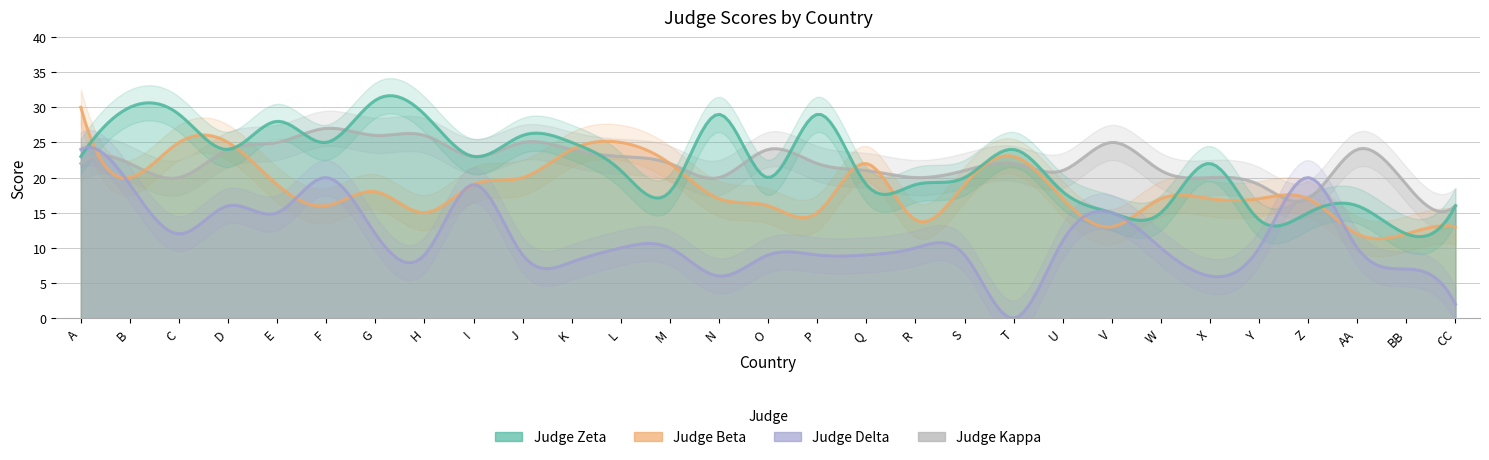

Reading left to right, what are all the values shown in this chart?

Judge Zeta: 23	30	29	24	28	25	31	29	23	26	25	21	18	29	20	29	19	19	20	24	18	15	15	22	14	15	16	12	16
Judge  Beta: 30	20	25	25	19	16	18	15	19	20	24	25	22	17	16	15	22	14	19	23	17	13	17	17	17	17	12	12	13
Judge Delta: 24	19	12	16	15	20	12	9	19	9	8	10	10	6	9	9	9	10	9	0	11	15	10	6	10	20	10	7	2
Judge Kappa: 22	22	20	24	25	27	26	26	23	25	24	23	22	20	24	22	21	20	21	22	21	25	21	20	19	17	24	19	16